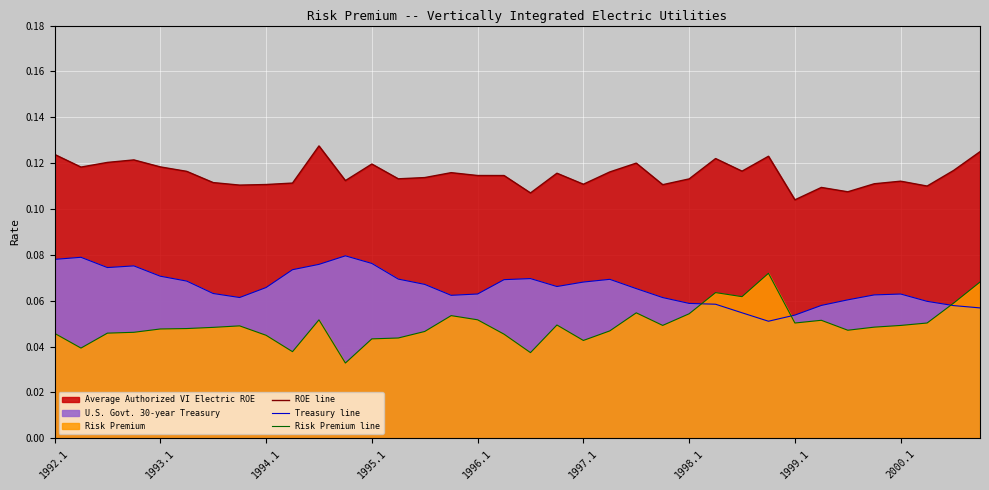

What is the label of the 28th point from the left?

27